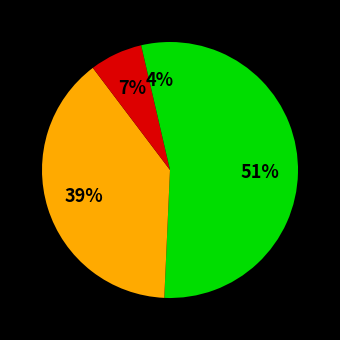

How many slices are in this pie chart?

4